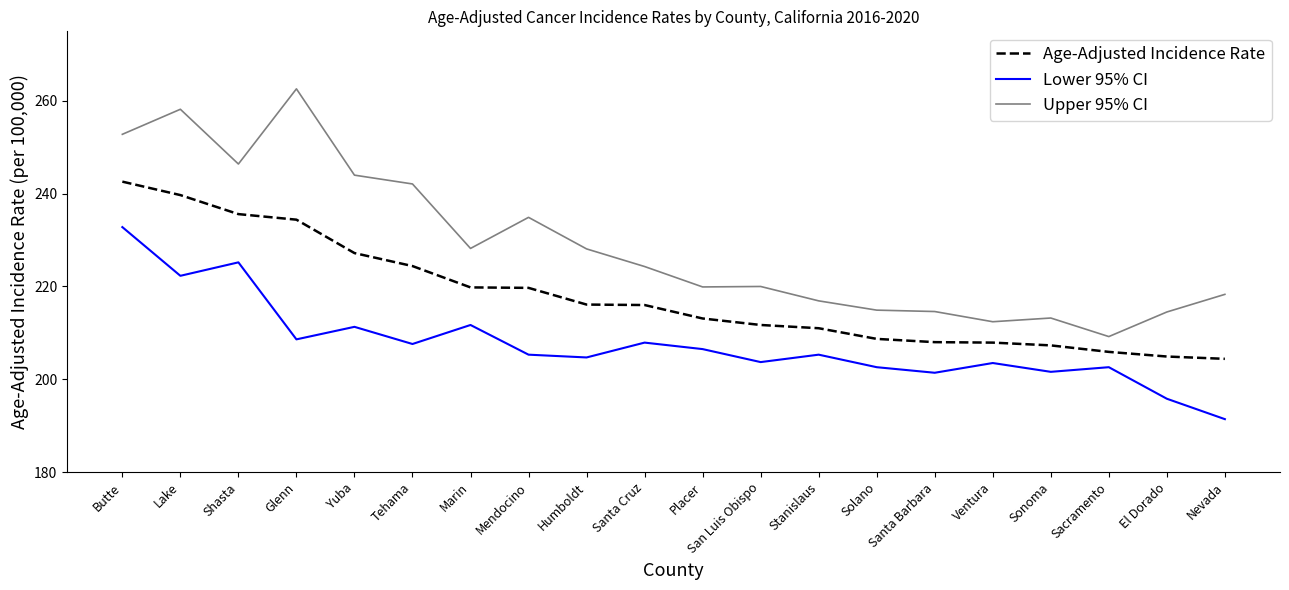

True or false: Upper 95% CI has a value of 213.2 at Sonoma.

True